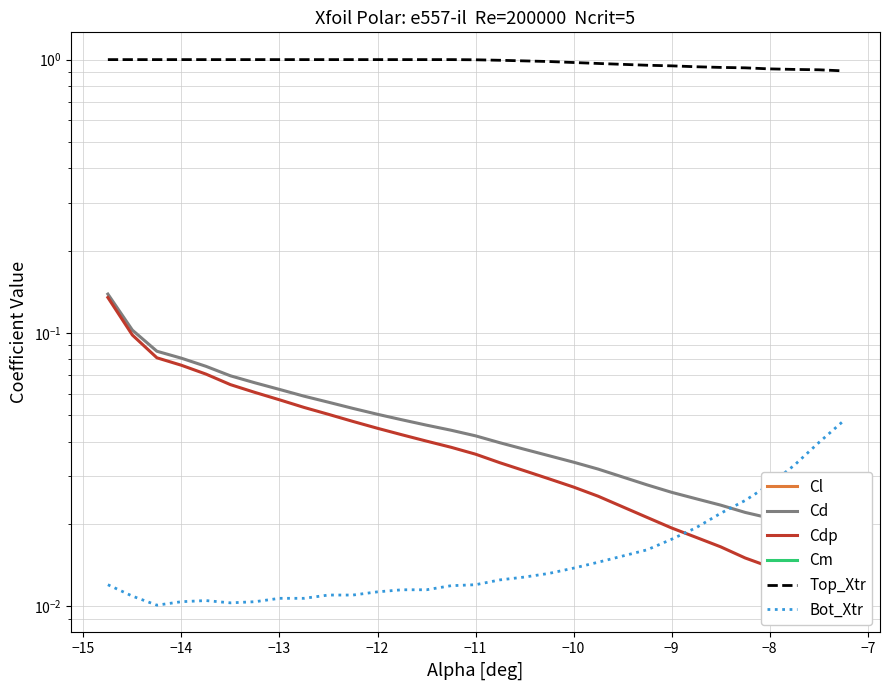

Which series has the largest total across all categories?

Top_Xtr